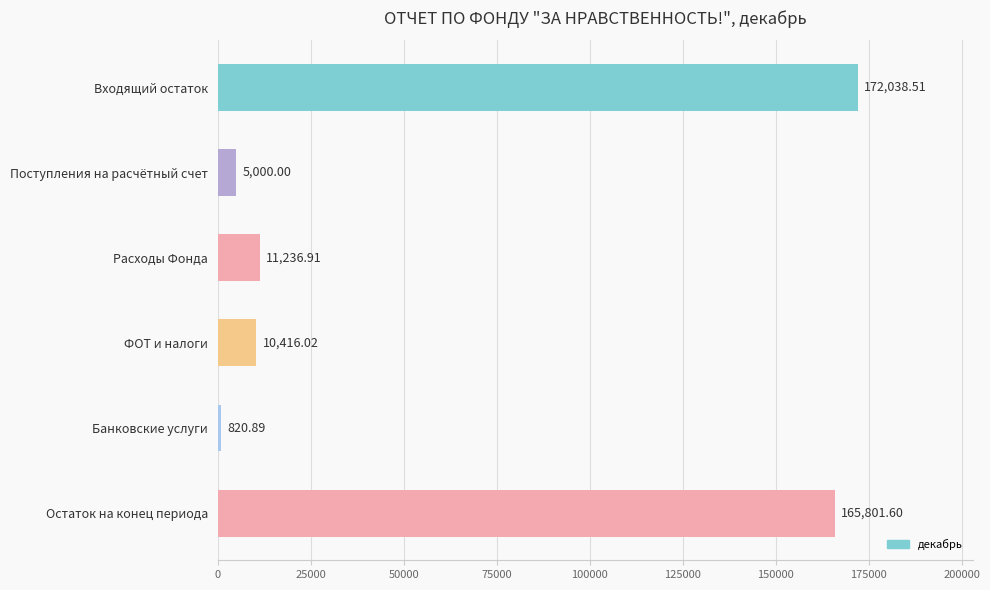

What is the change in value from Расходы Фонда to ФОТ и налоги?

-820.9